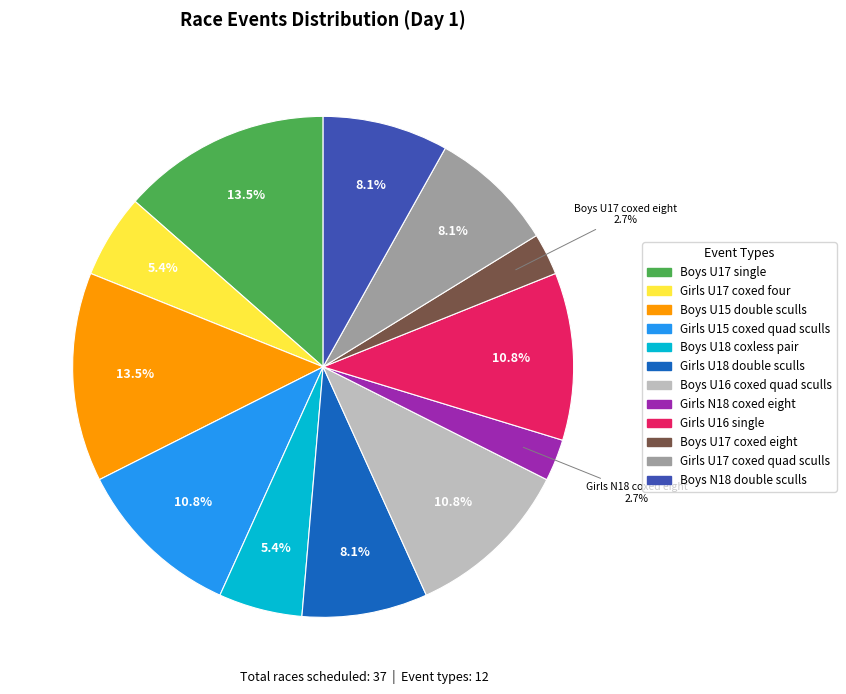

Which has a higher value, Girls U15 coxed quad sculls or Girls N18 coxed eight?

Girls U15 coxed quad sculls